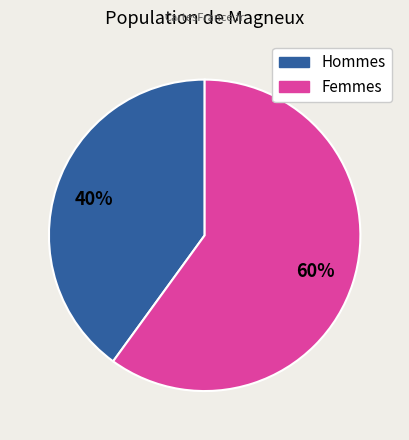

True or false: Femmes accounts for 49% of the total.

False